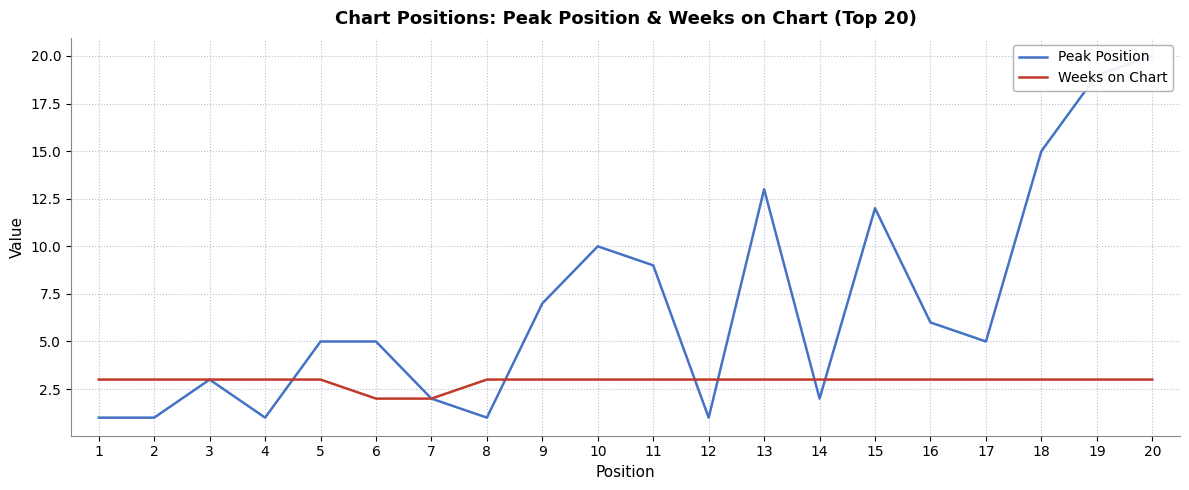

The value of Peak Position at 9 is 13. True or false?

False